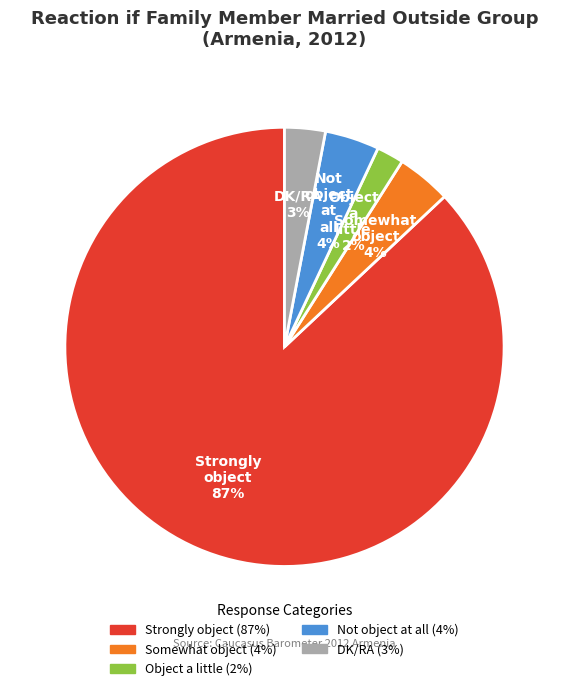

Count the number of slices in the pie.

5